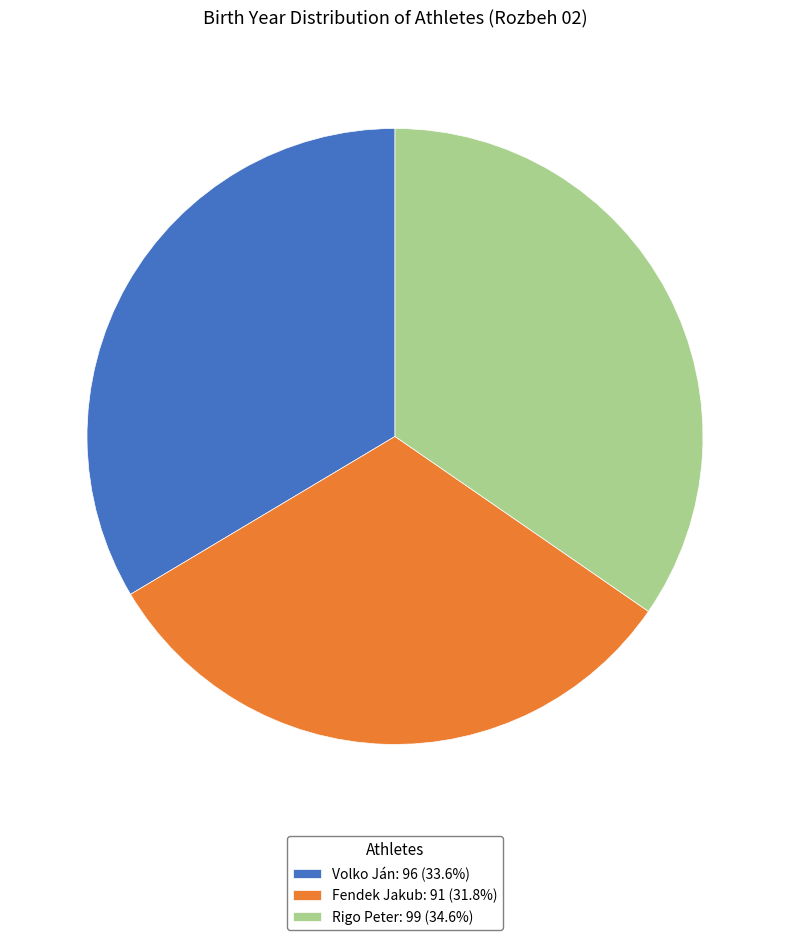

Count the number of slices in the pie.

3